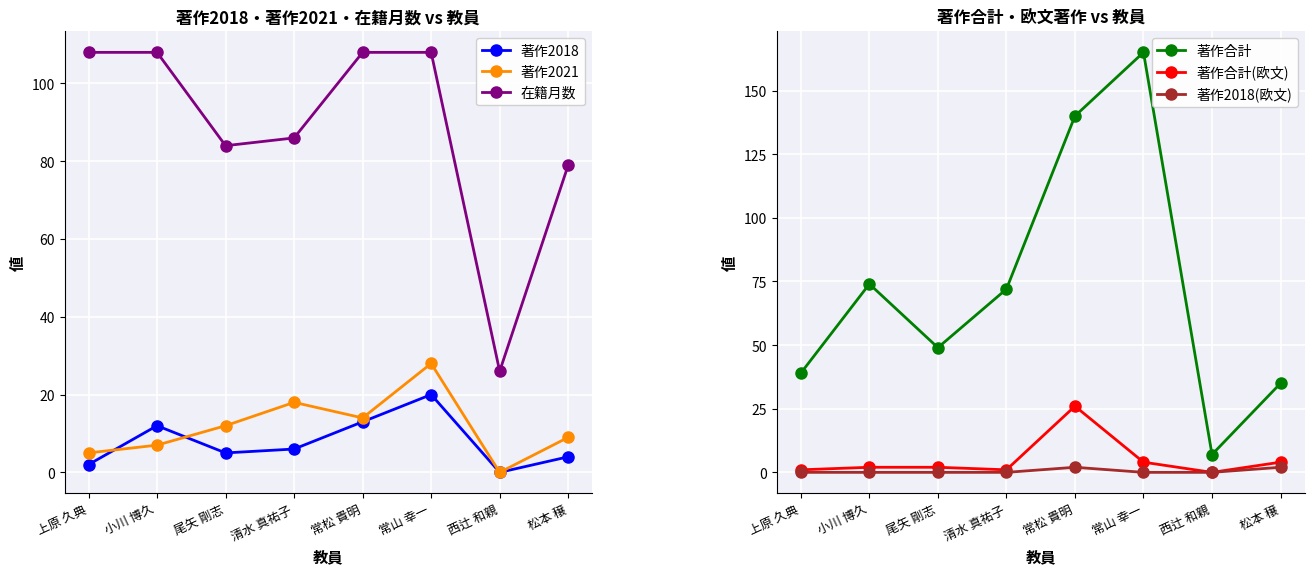

Is the value of 在籍月数 at 小川 博久 greater than the value of 著作2018 at 松本 穣?

Yes